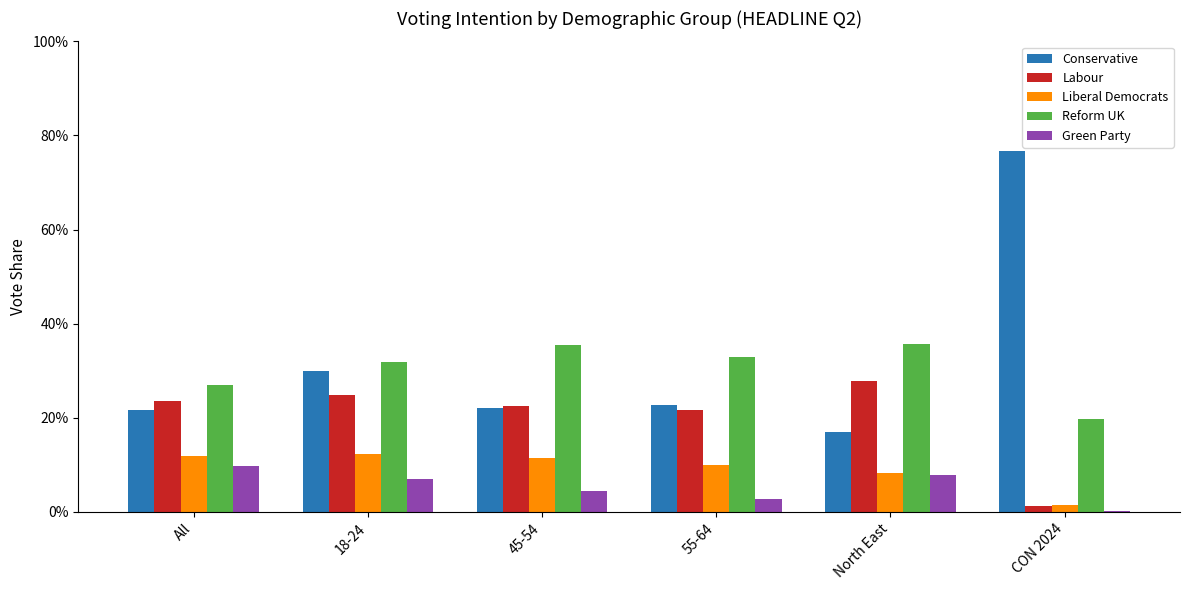

Which category has the lowest value in the Labour series?

CON 2024